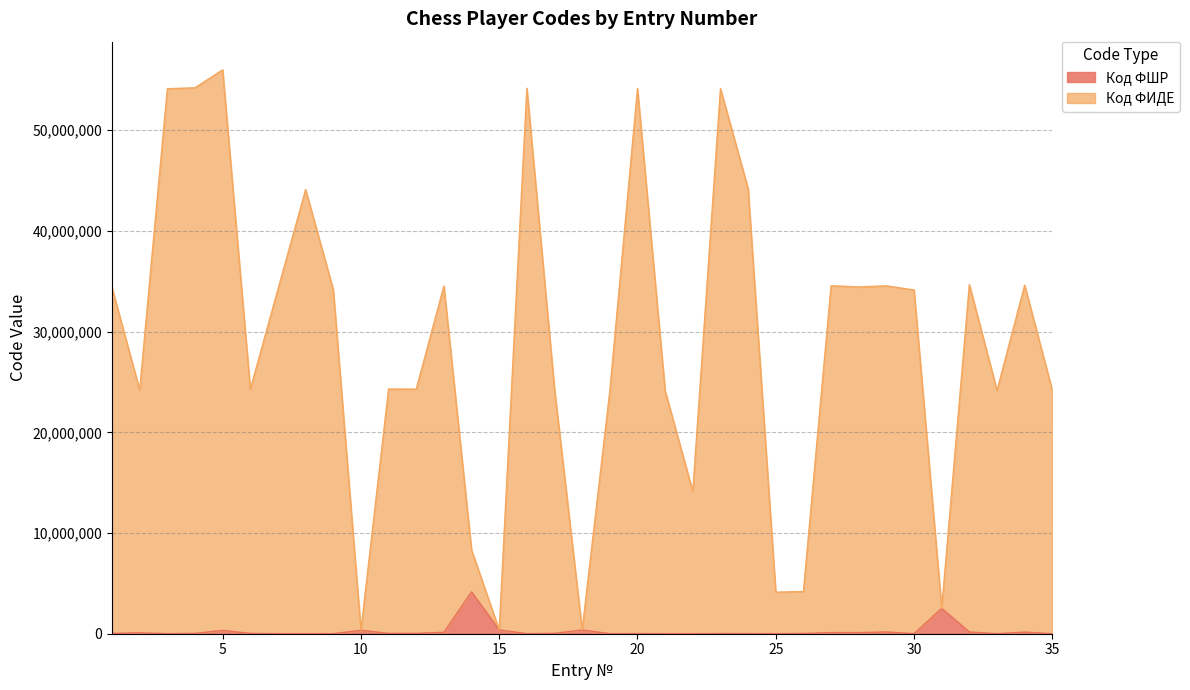

Where is Код ФШР nearest to the value 2076639?

31